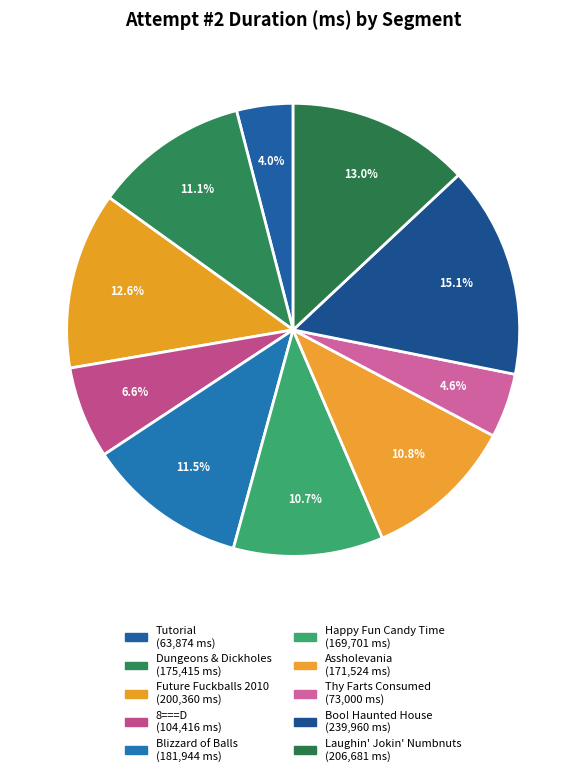

Is there a majority slice in this chart?

No